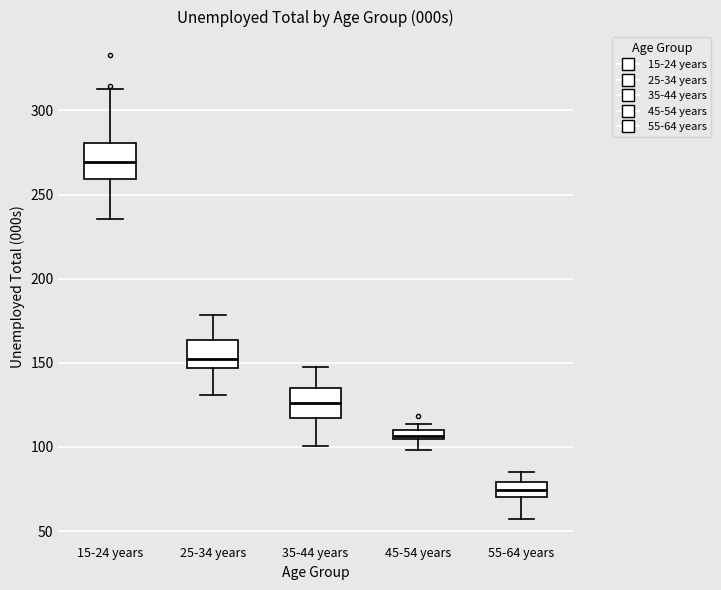

Where does the median line of the box for 55-64 years sit on the y-axis? The values are not printed on the chart, so give them approximately, as read against the axis.

75